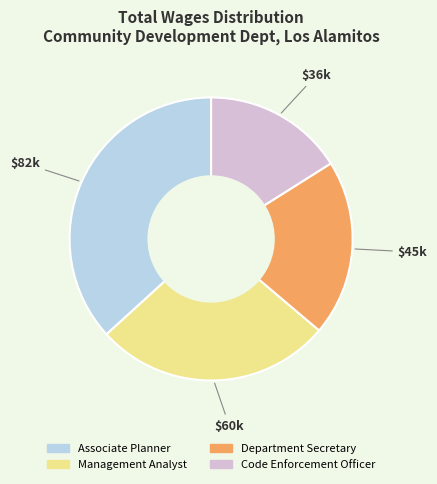

What is the smallest slice in the pie chart?

Code Enforcement Officer